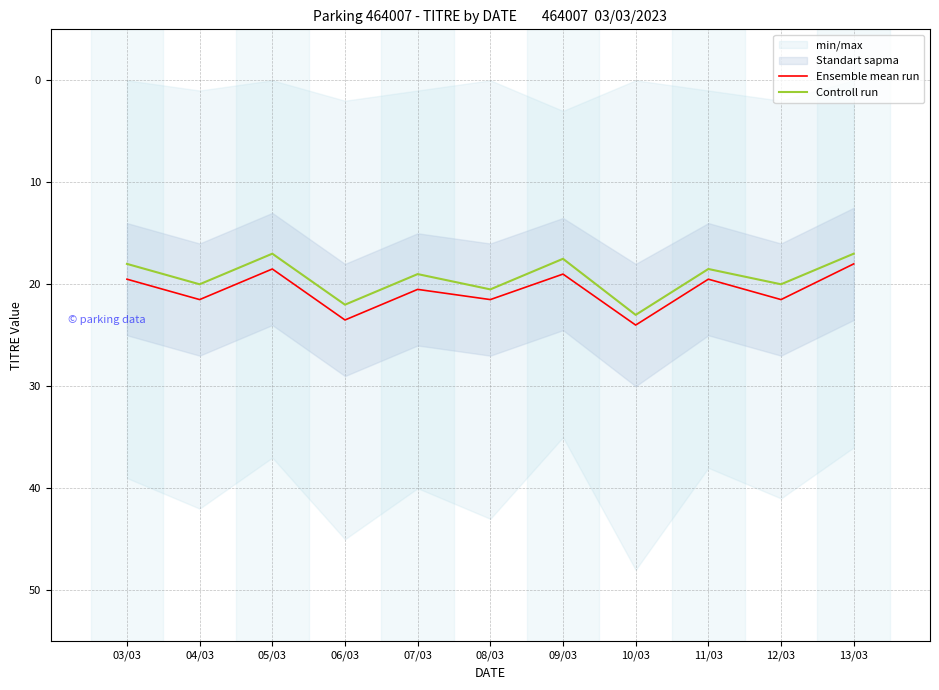

Is the value of Controll run at 13/03 greater than the value of Ensemble mean run at 08/03?

No